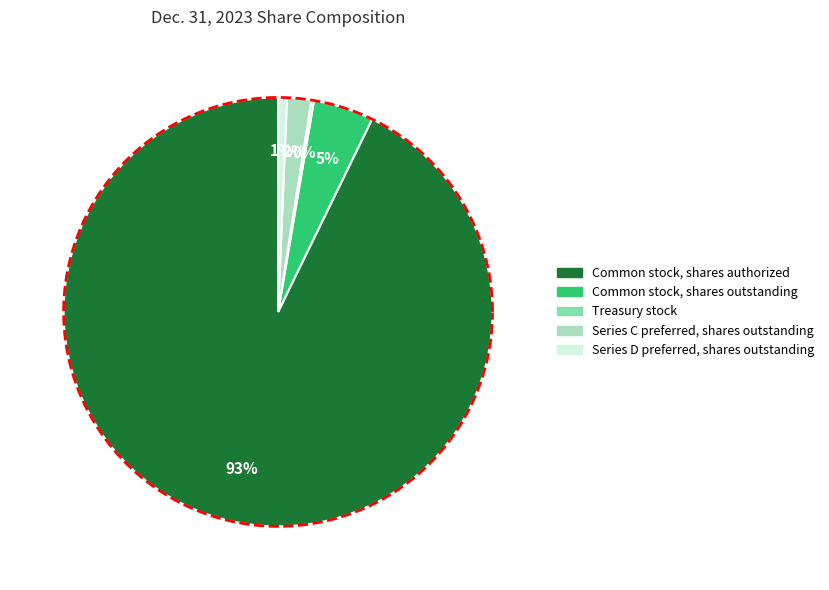

What is the smallest slice in the pie chart?

Treasury stock